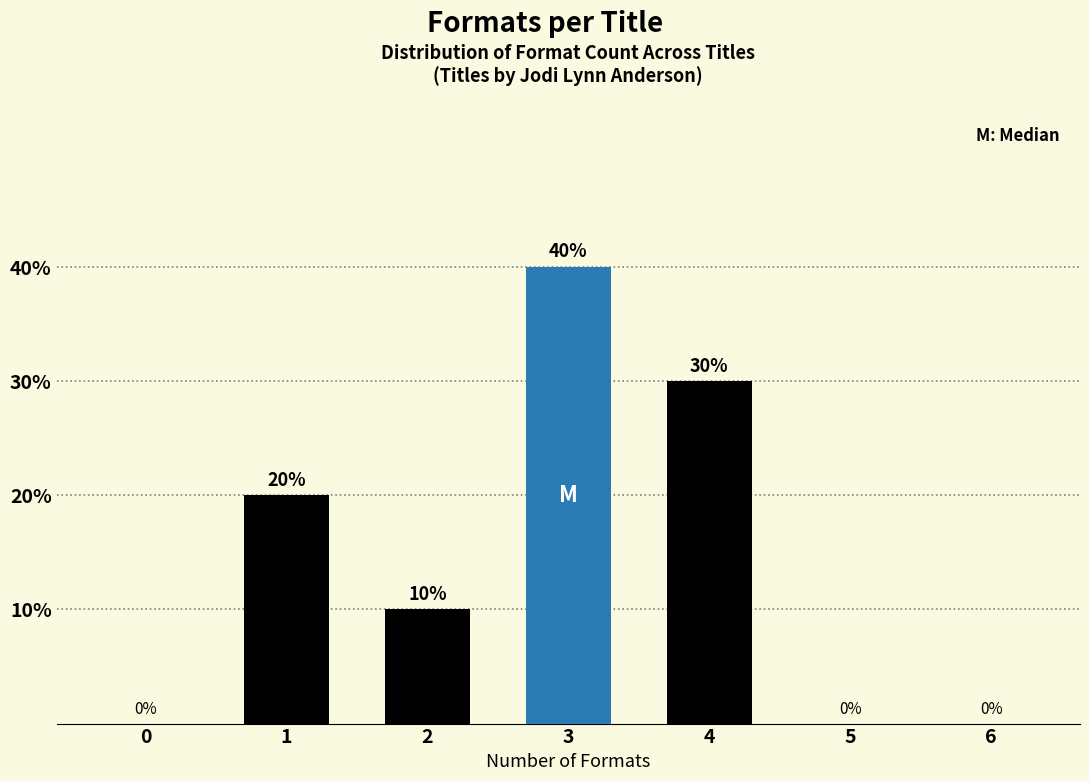

What is the change in value from 1 to 6?

-20